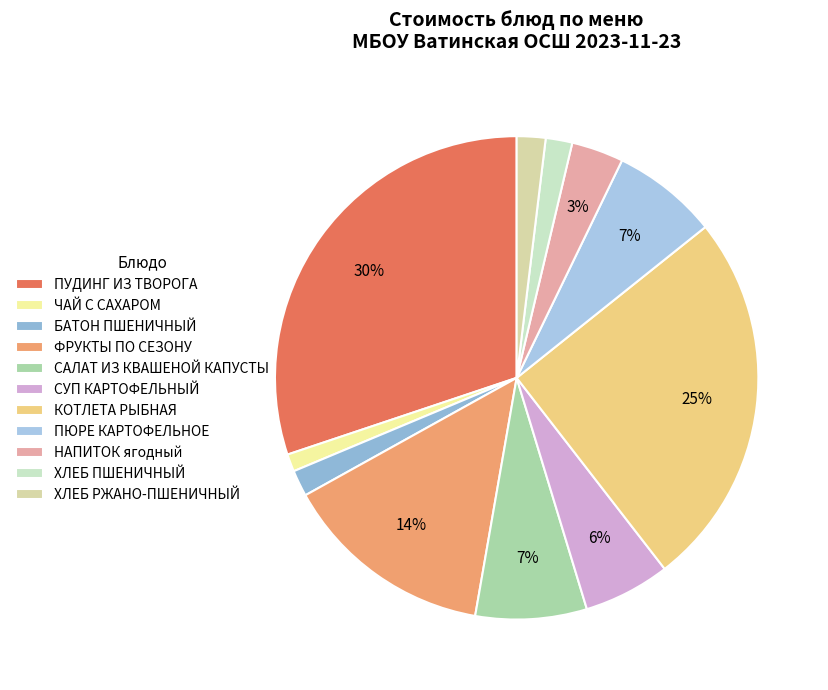

How many segments does this pie chart have?

11